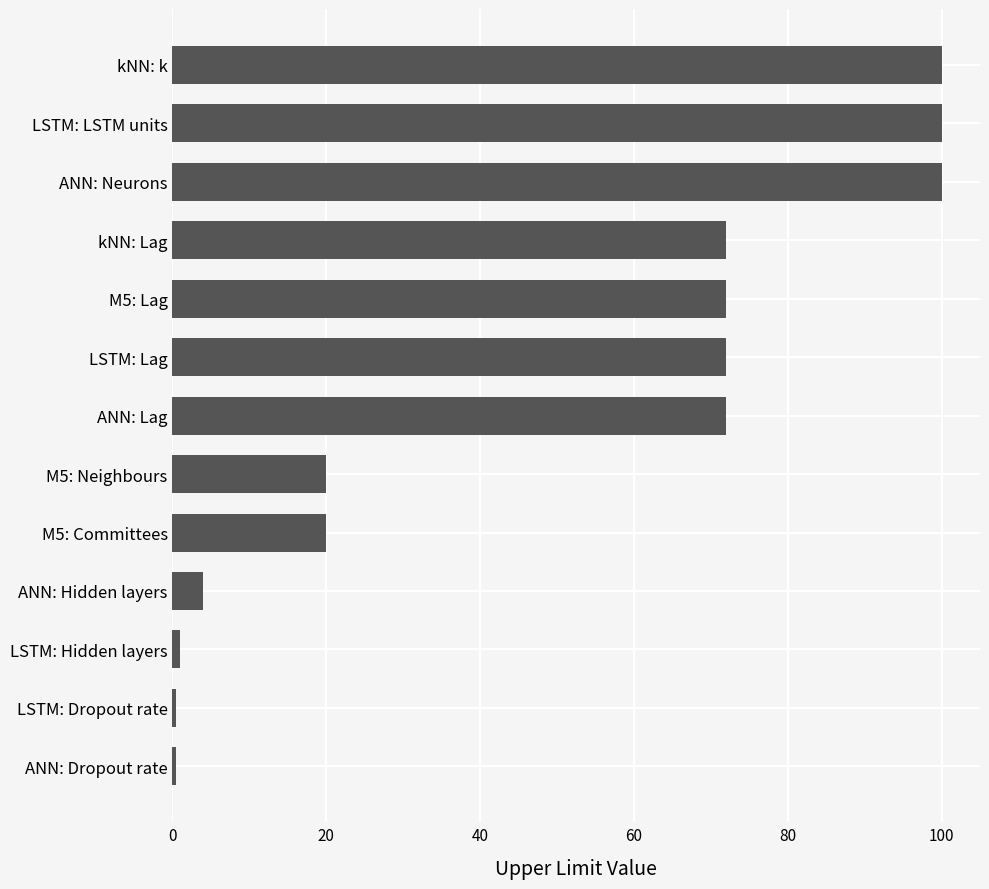

The chart shows a value of 72.0 at M5: Lag. True or false?

True